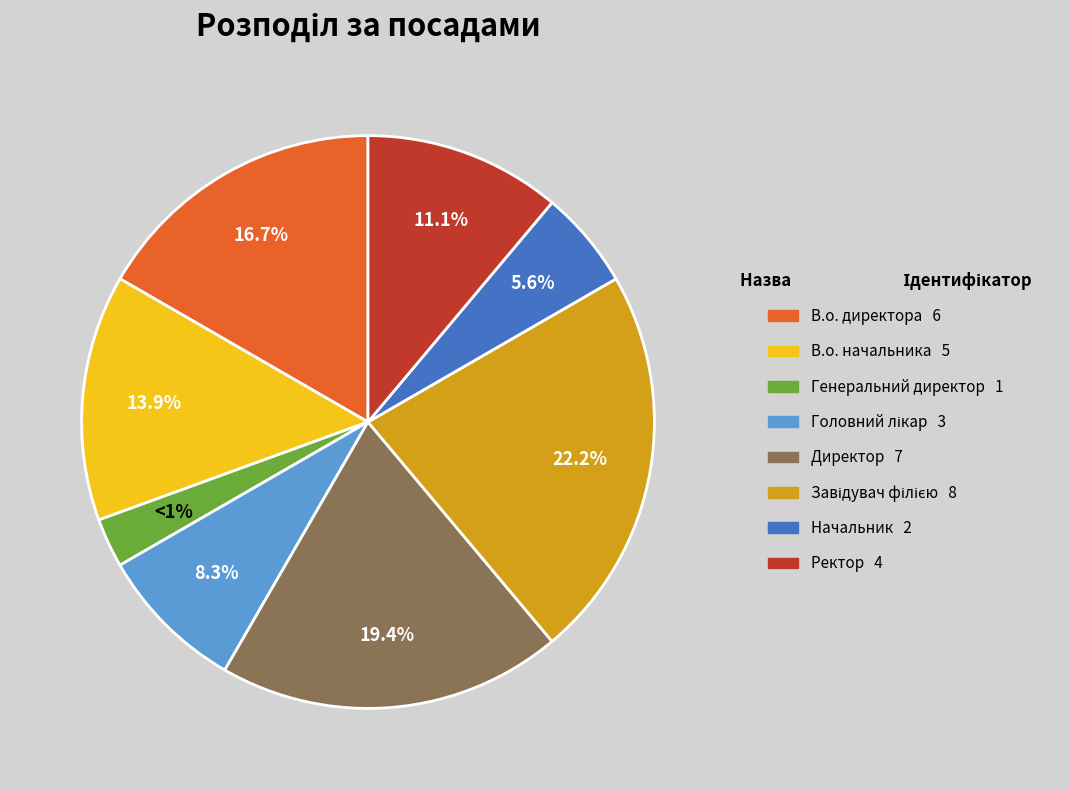

What percentage is NOT represented by В.о. начальника?

86.1%